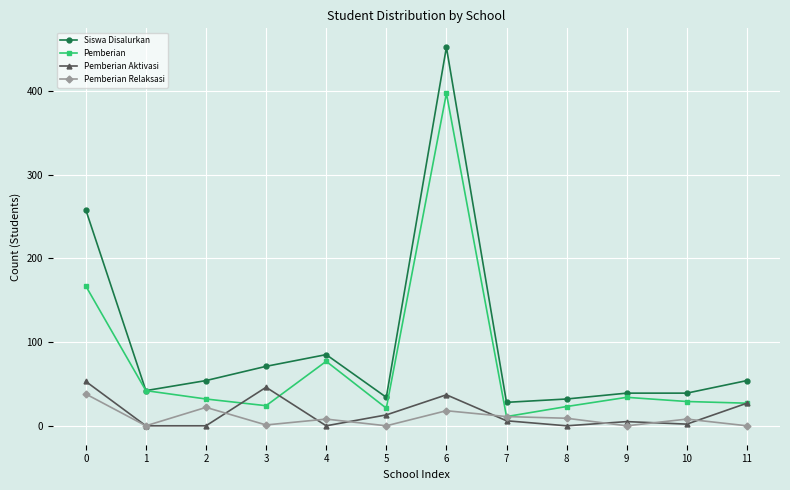

What is the sum of all Pemberian values?

884